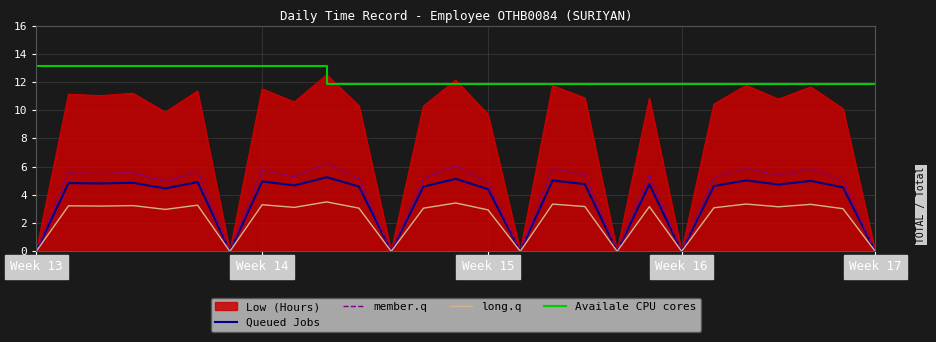

True or false: Availale CPU cores and member.q cross at least once.

False